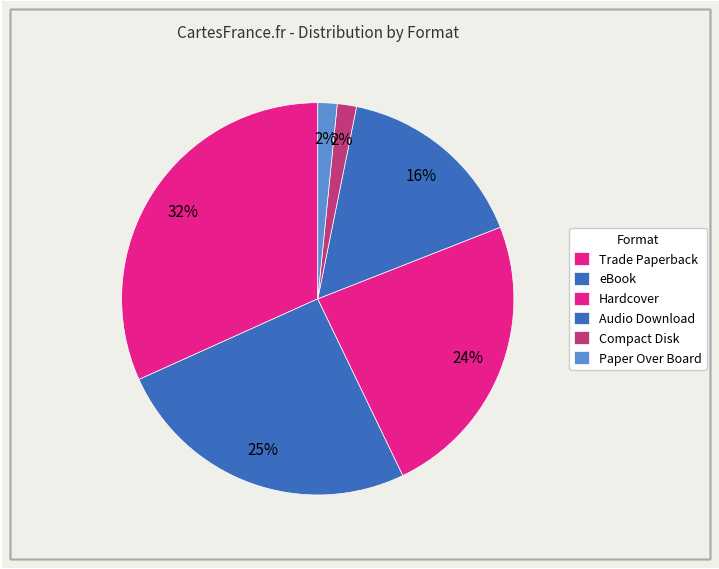

How many slices are in this pie chart?

6